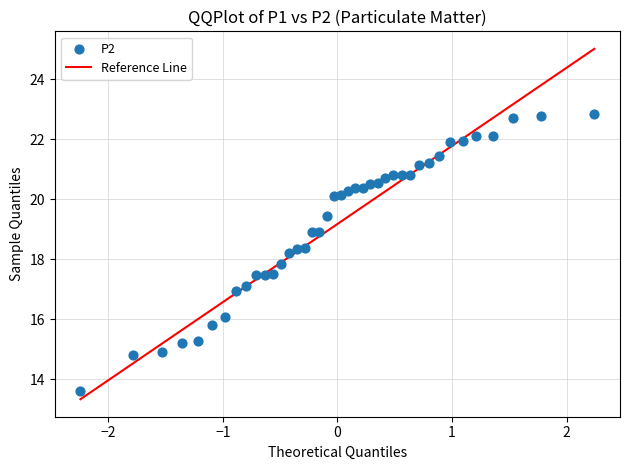

What is the range of X values (max minus min)?

4.5